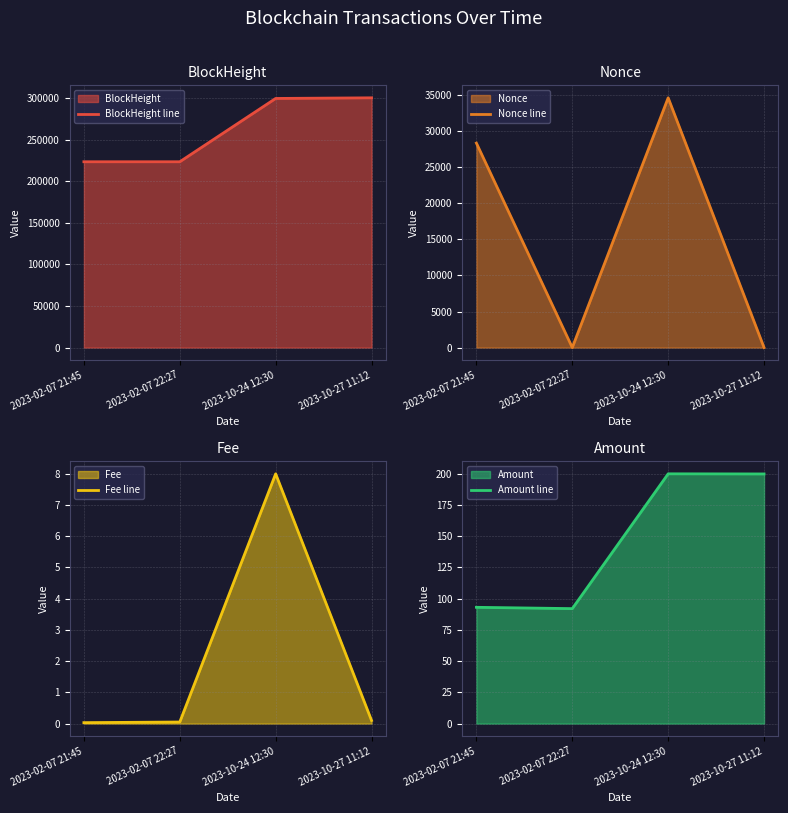

The value of Amount line at 2023-10-24 12:30 is 96.1. True or false?

False